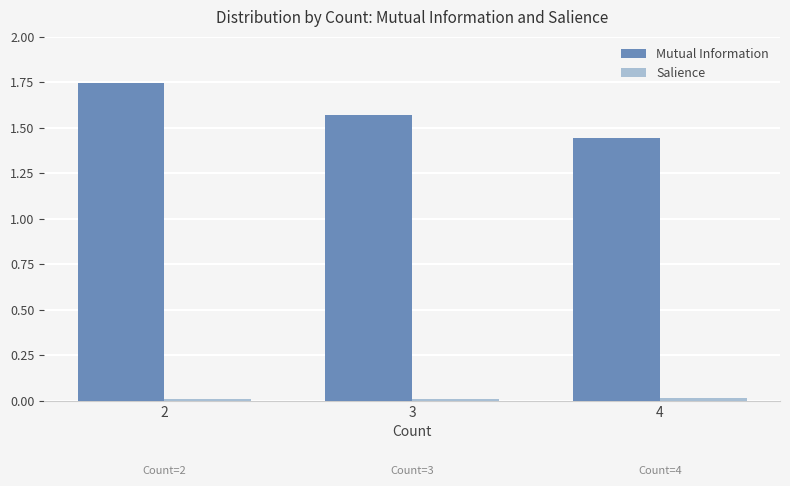

What is the sum of all Mutual Information values?

4.8